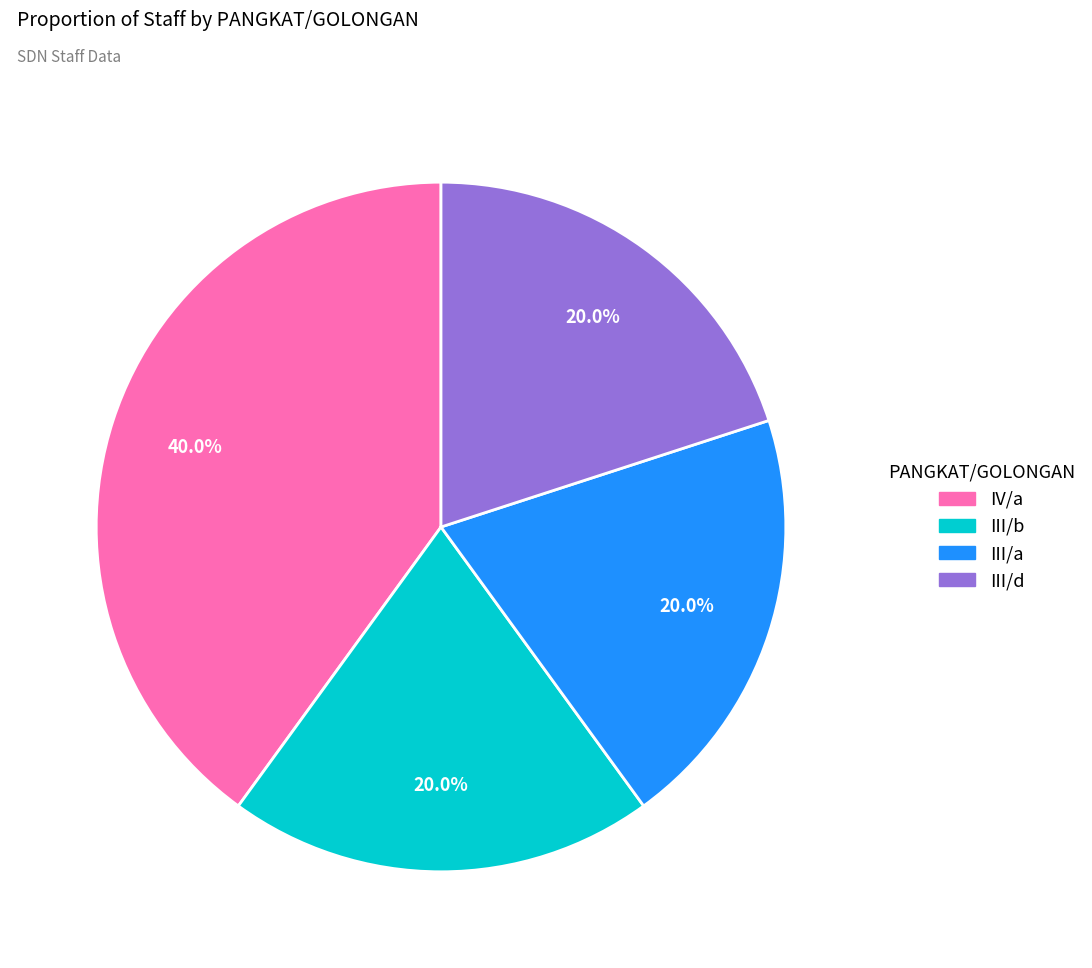

Does III/b account for over 50% of the chart?

No